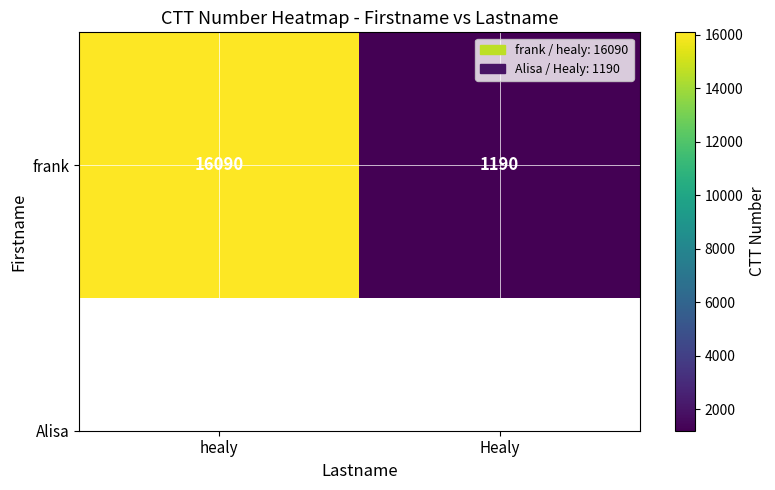

Is it true that the value at healy is 6619?

False